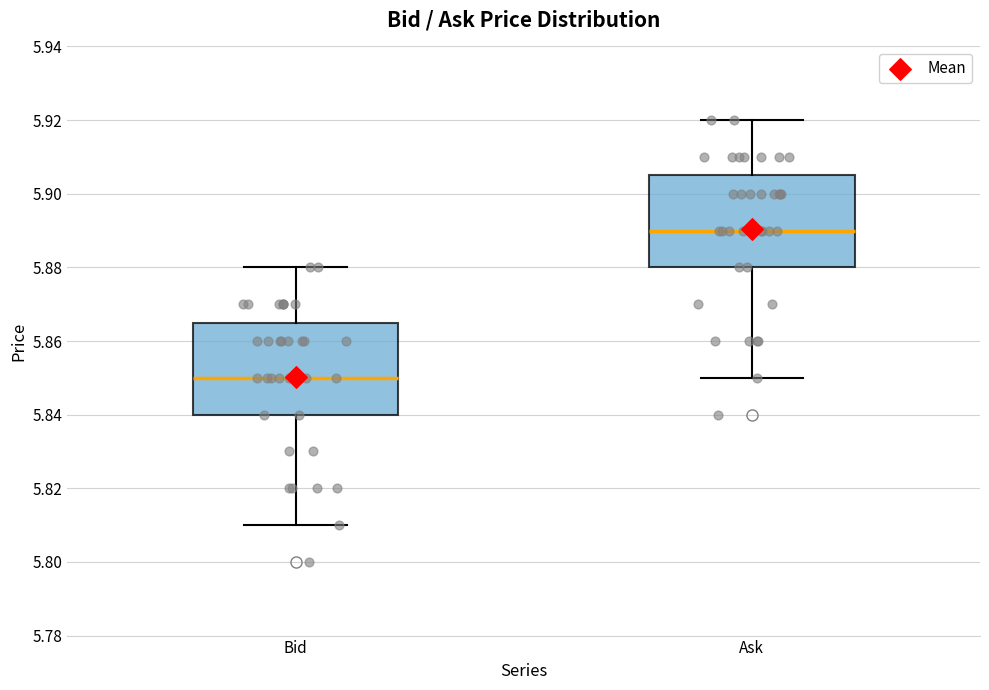

Reading left to right, read every box against the y-axis: the position of its median line, the range the box covers, and the ends of its whiskers. The values are not printed on the chart, so give them approximately, as read against the axis.

Bid: median 5.850, box 5.840 to 5.866, whiskers 5.810 to 5.880
Ask: median 5.890, box 5.880 to 5.906, whiskers 5.850 to 5.920